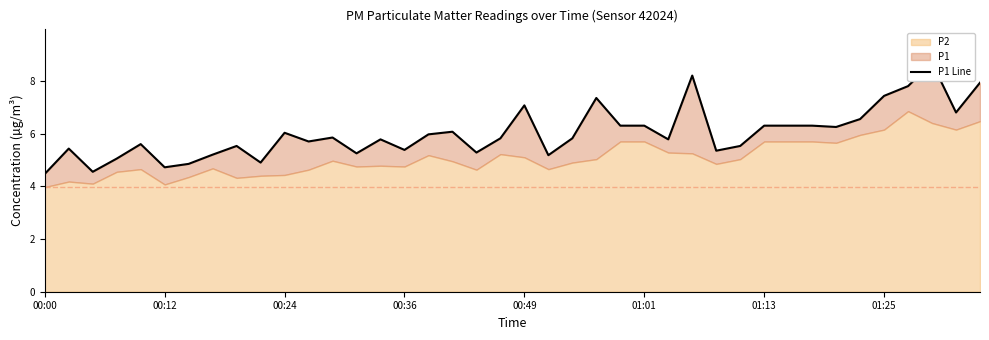

List the labels in order of value, largest first.

37, 27, 39, 36, 35, 23, 20, 38, 34, 24, 25, 30, 31, 32, 33, 17, 10, 16, 12, 19, 22, 14, 26, 11, 00:49, 8, 29, 00:12, 15, 28, 18, 13, 01:25, 21, 00:36, 9, 01:13, 01:01, 00:24, 00:00